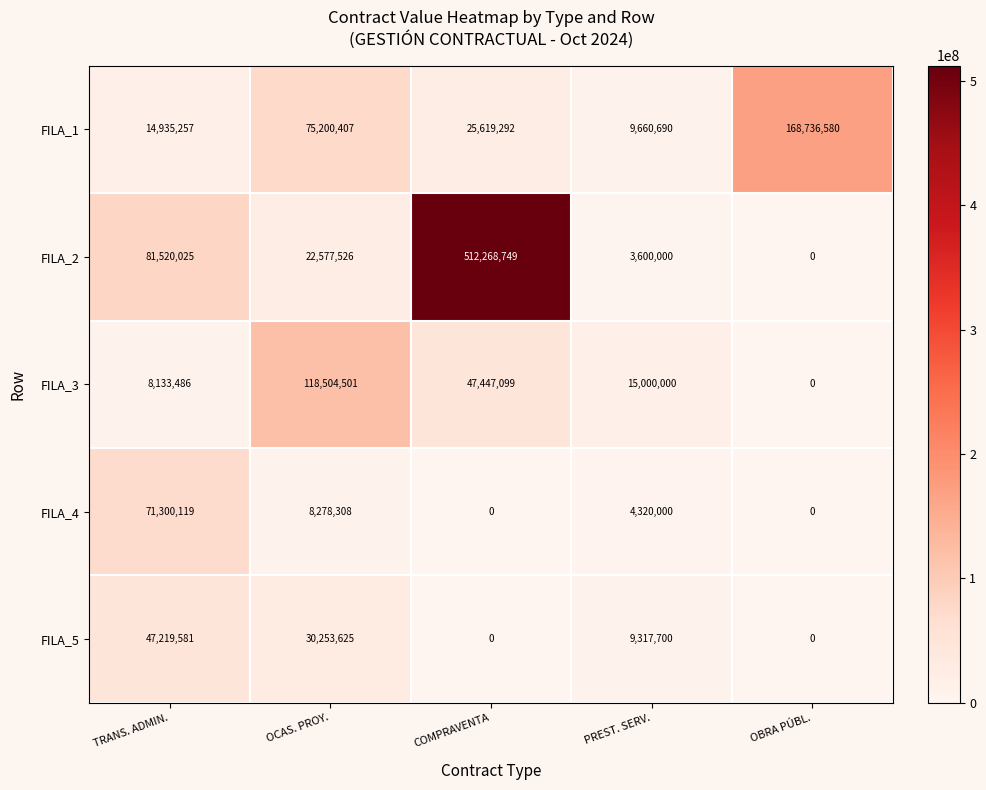

Which series has the largest total across all categories?

FILA_2